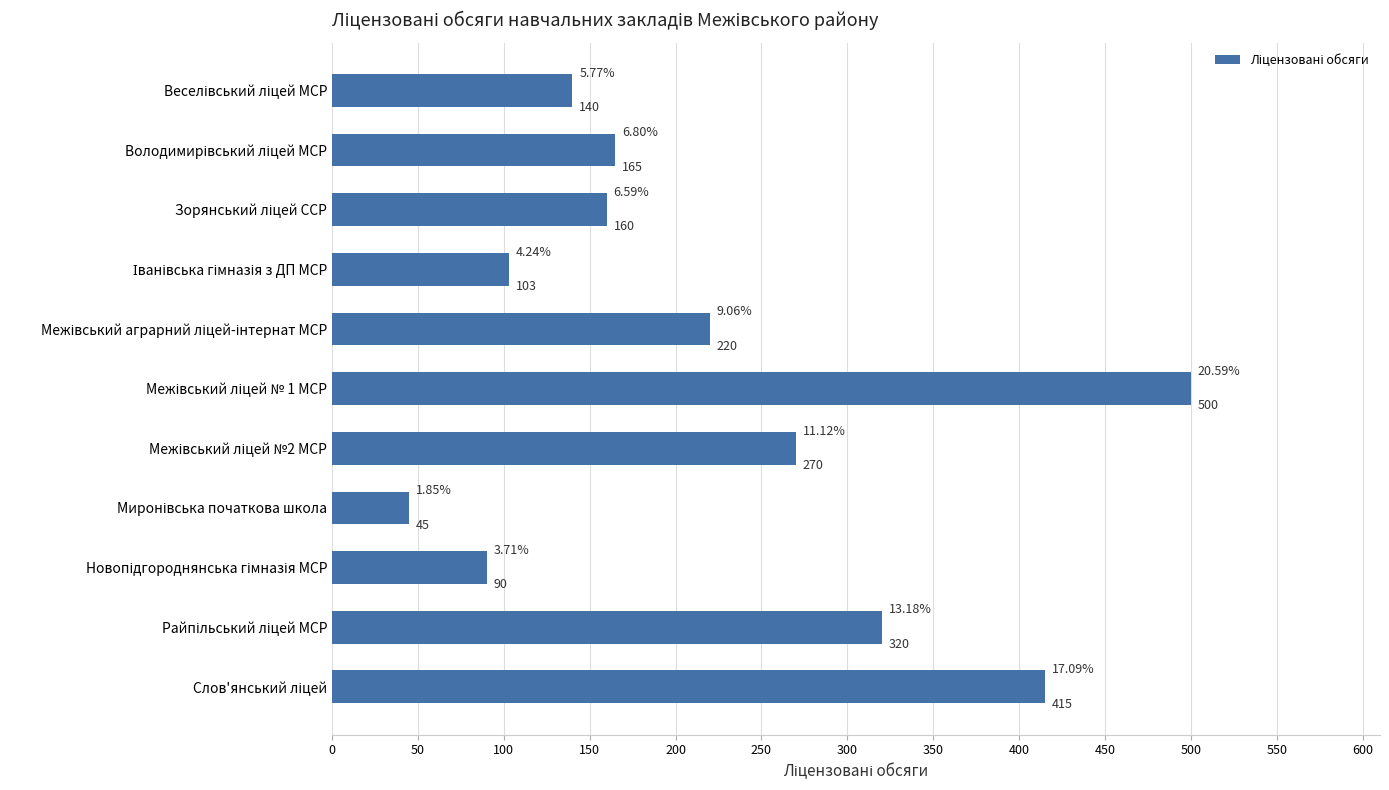

What is the average value?

221